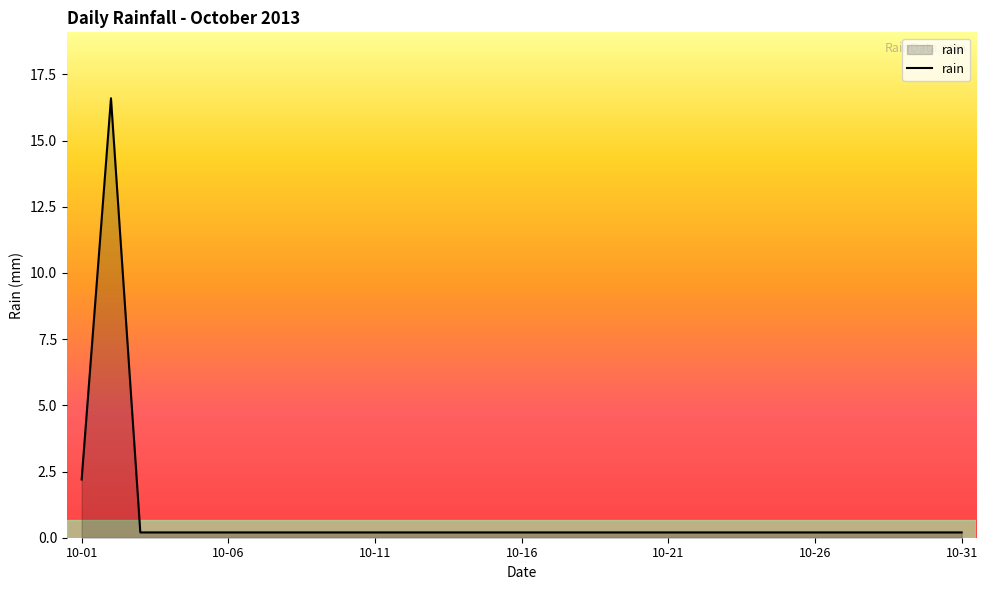

What is the difference between the maximum and minimum values?

16.4